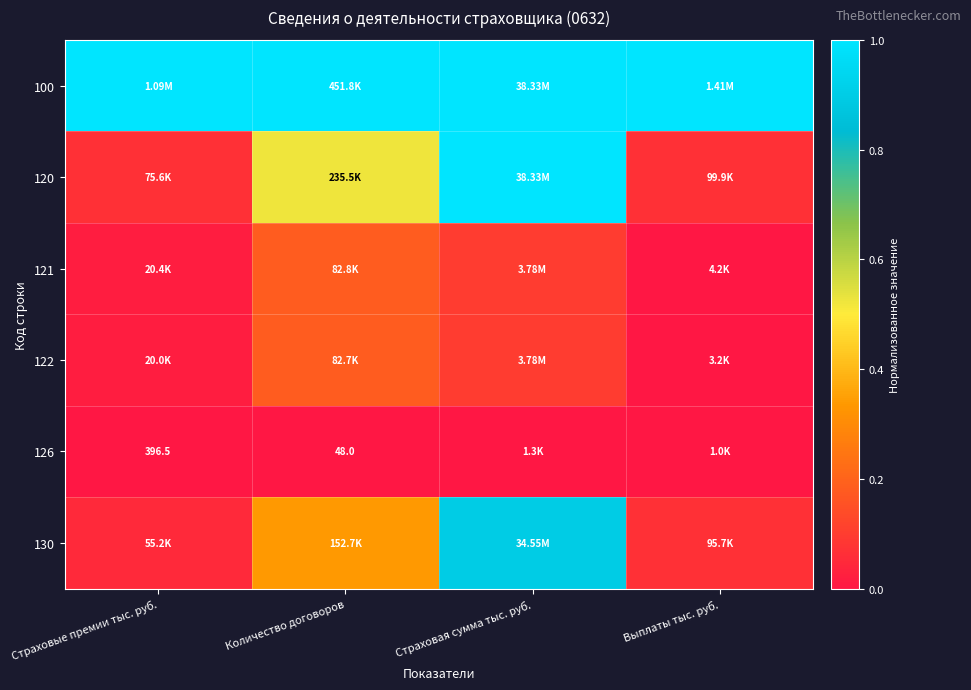

At Страховые премии тыс. руб., list the series in order from largest to smallest.

100, 120, 130, 121, 122, 126